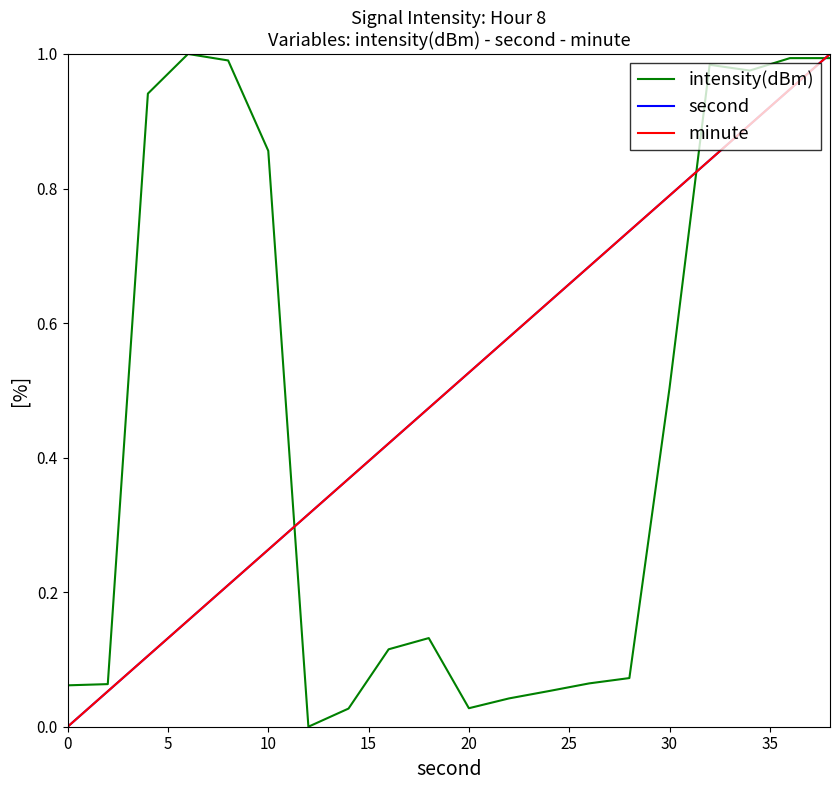

Is this an area chart (filled region under the line)?

No